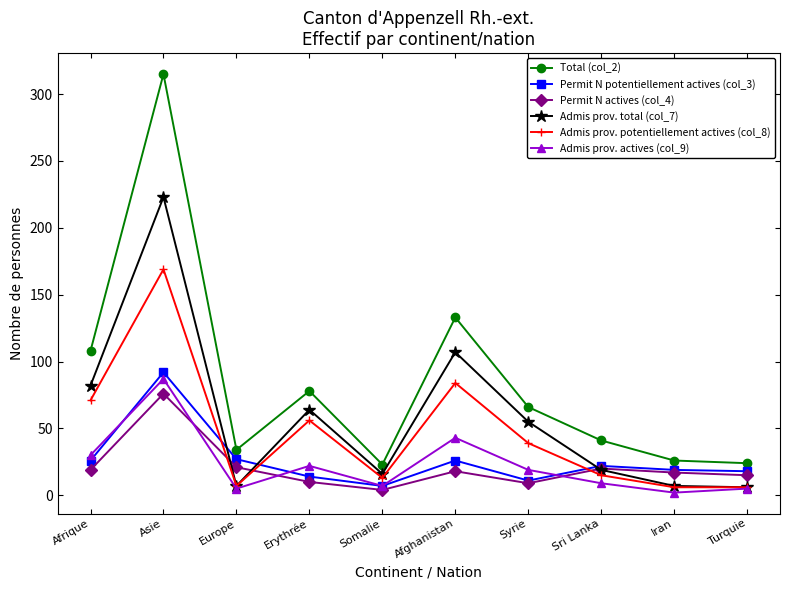

Does the chart have visible grid lines?

No